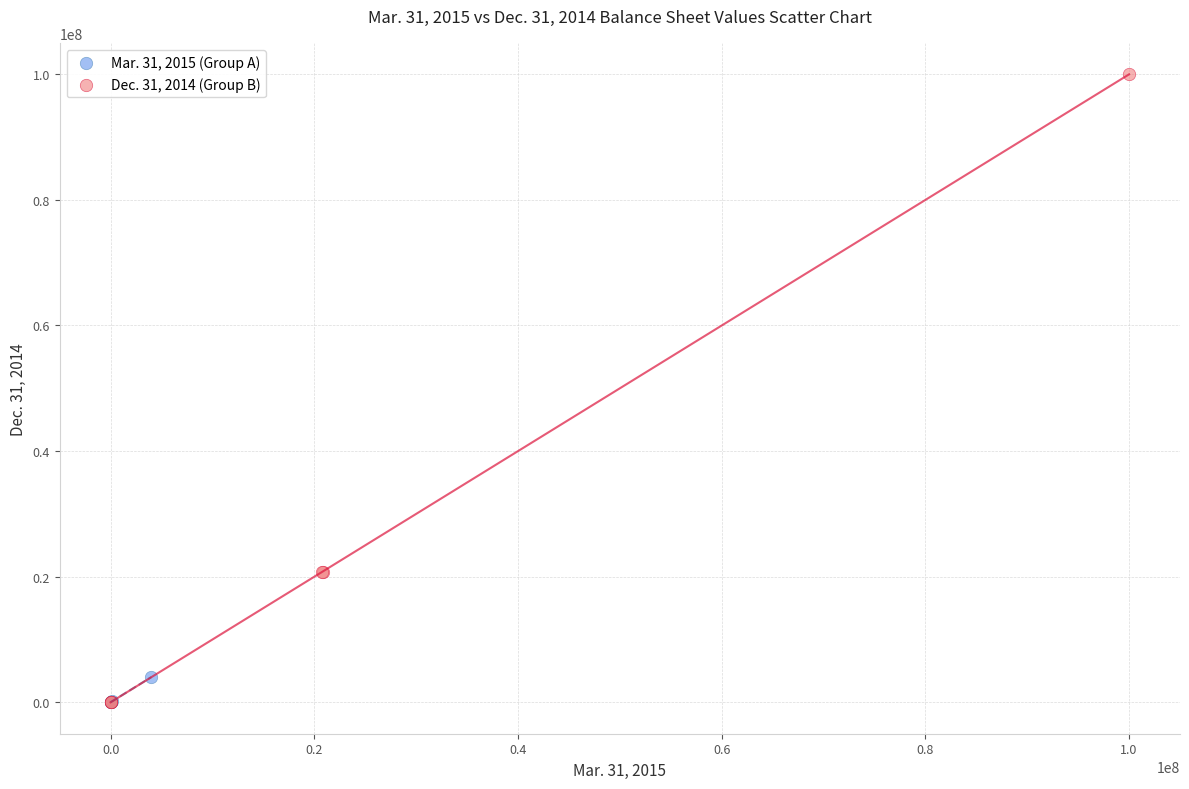

Which series has the largest Y range (max minus min)?

Dec. 31, 2014 (Group B)